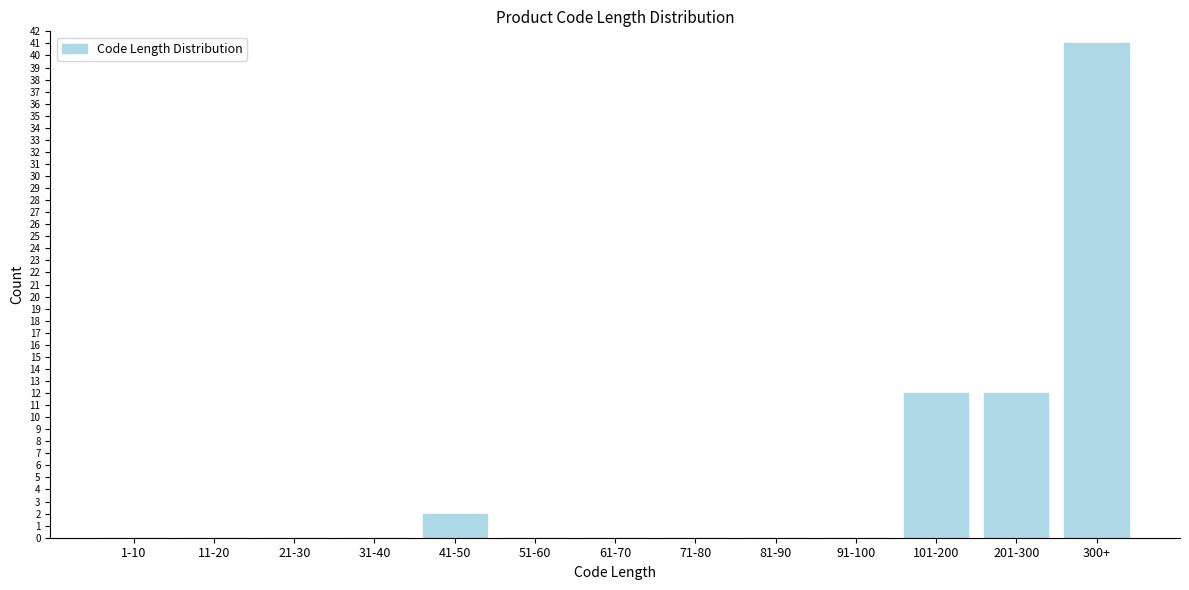

Reading left to right, extract all data points from this chart.

1-10=0	11-20=0	21-30=0	31-40=0	41-50=2	51-60=0	61-70=0	71-80=0	81-90=0	91-100=0	101-200=12	201-300=12	300+=41